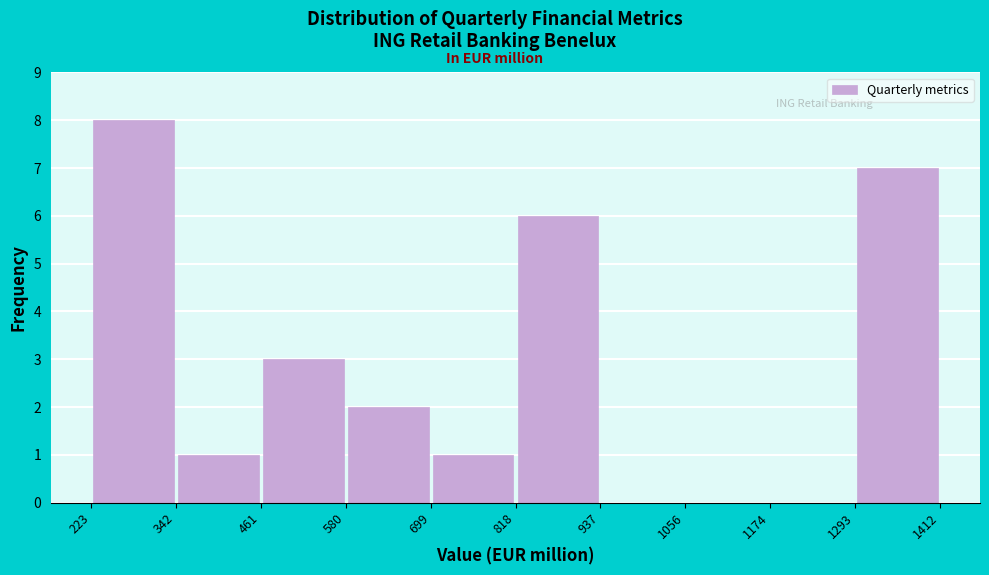

Over which range of the x-axis is the bar tallest?

223 to 342